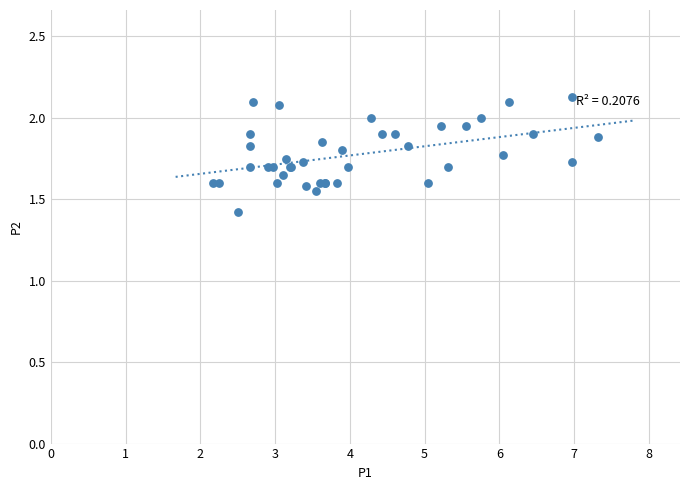

What Y value in the scatter plot is closest to 1?

1.4